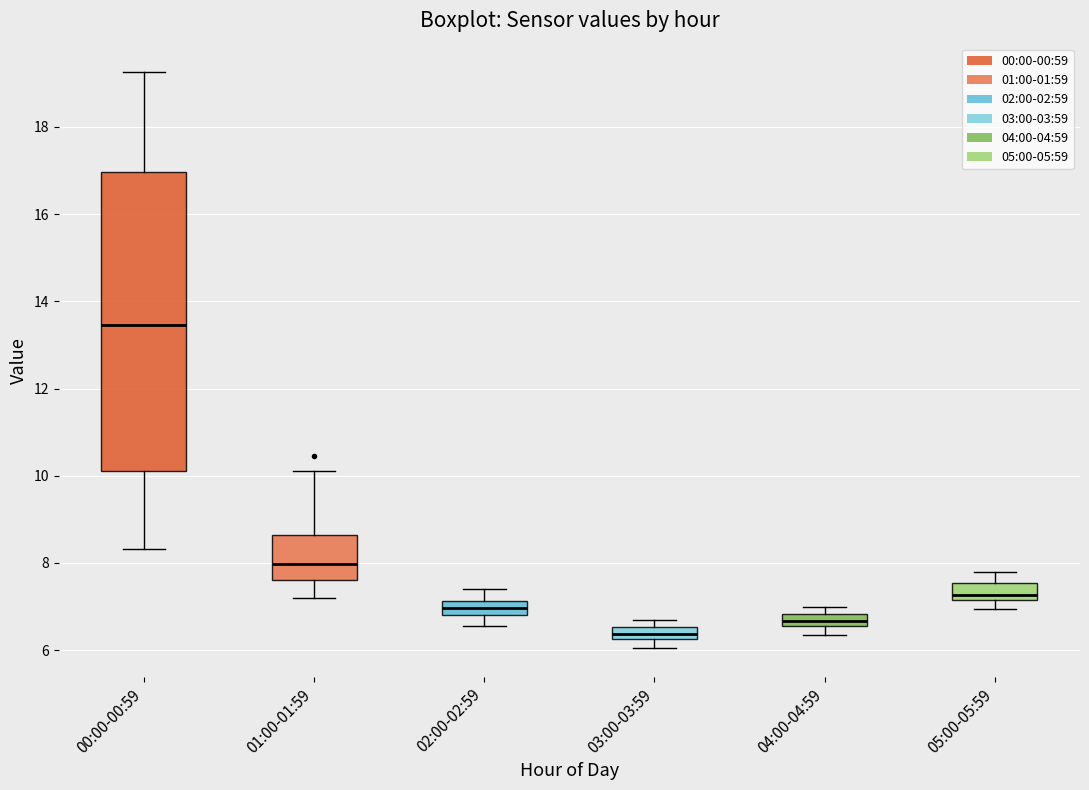

Comparing the boxes themselves (not the whiskers), which one is the tallest?

00:00-00:59